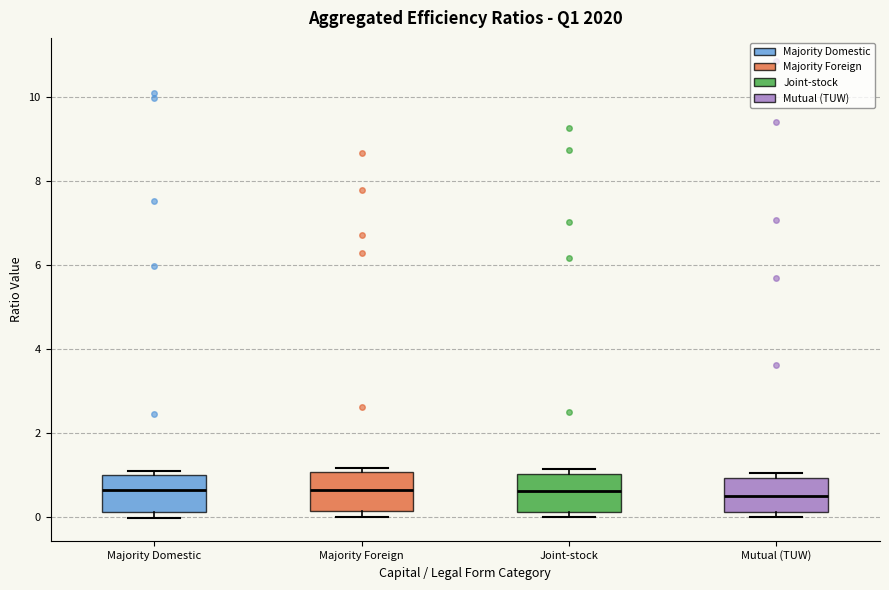

Where is the upper edge of the box for Mutual (TUW) on the y-axis? The values are not printed on the chart, so give them approximately, as read against the axis.

1.0